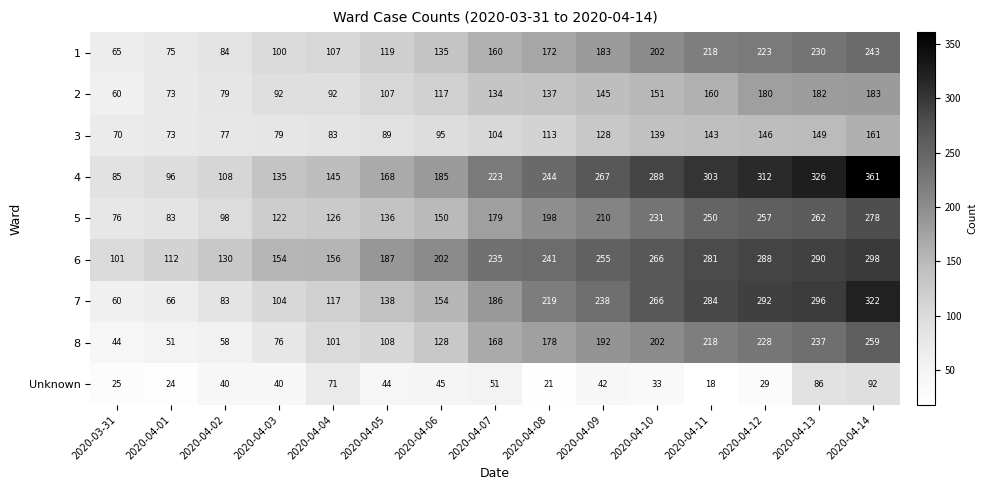

The 5 series shows 376 at 2020-04-12. True or false?

False